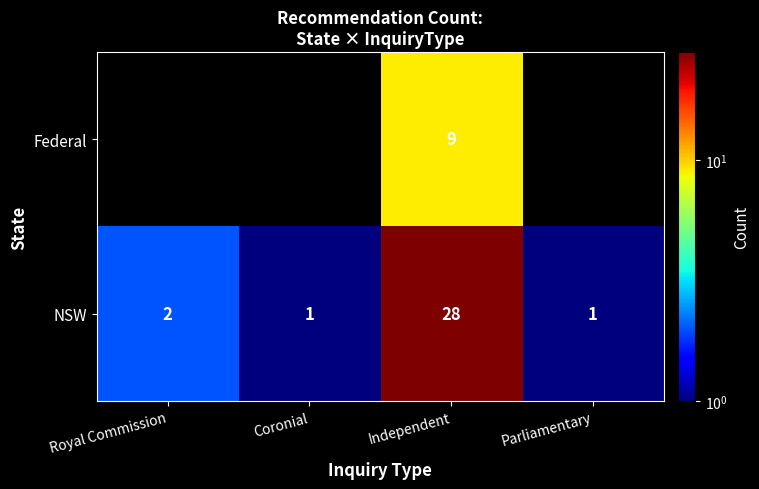

What is the highest value of the NSW series?

28